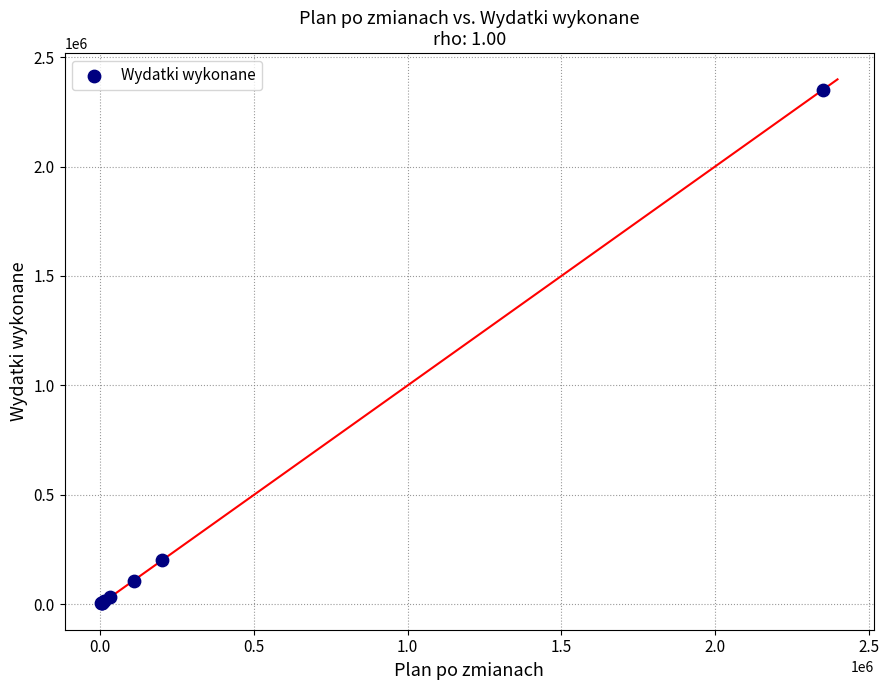

What Y value in the scatter plot is closest to 1177773?

199622.0